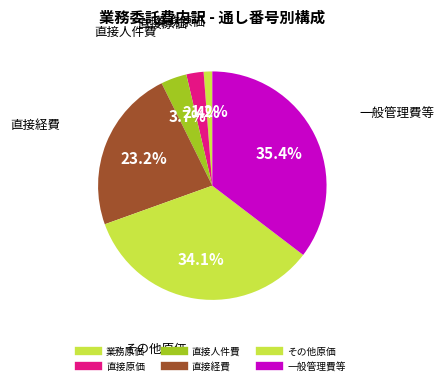

What is the smallest slice in the pie chart?

業務原価